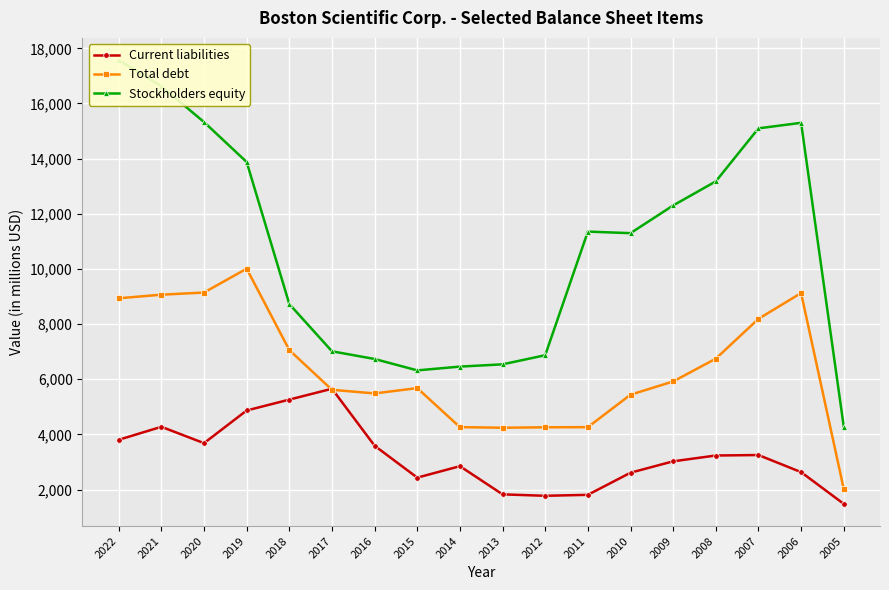

What is the difference between the highest and lowest values at 2018?

3466